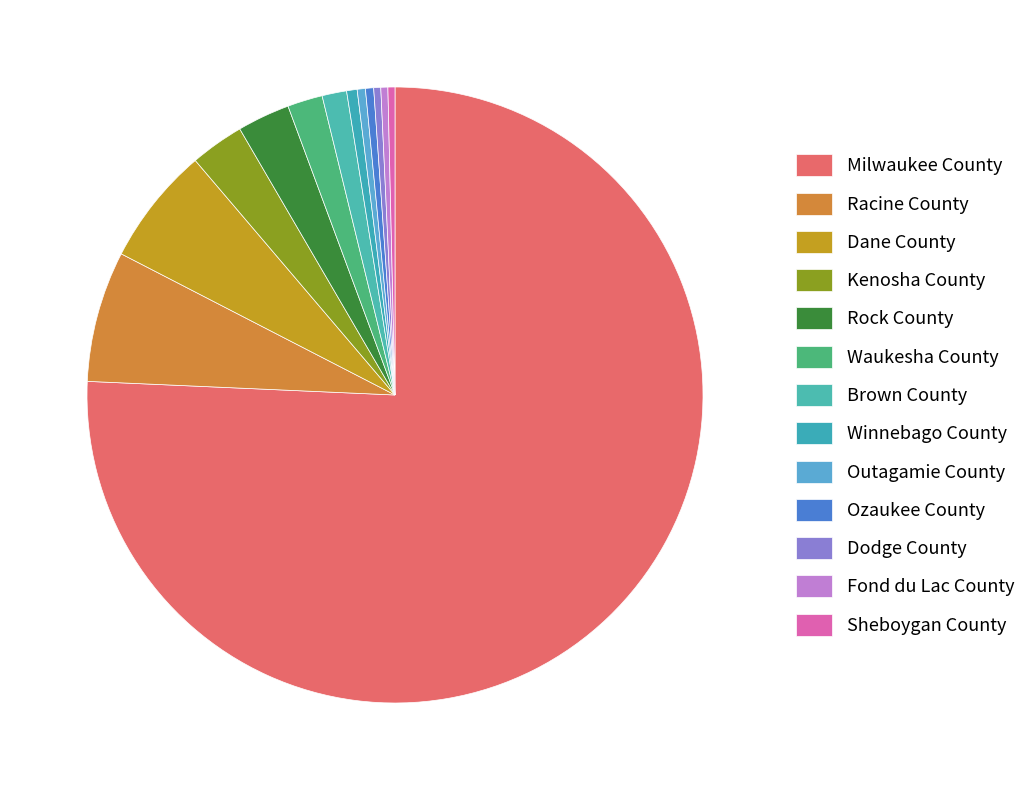

True or false: Waukesha County accounts for 1% of the total.

False